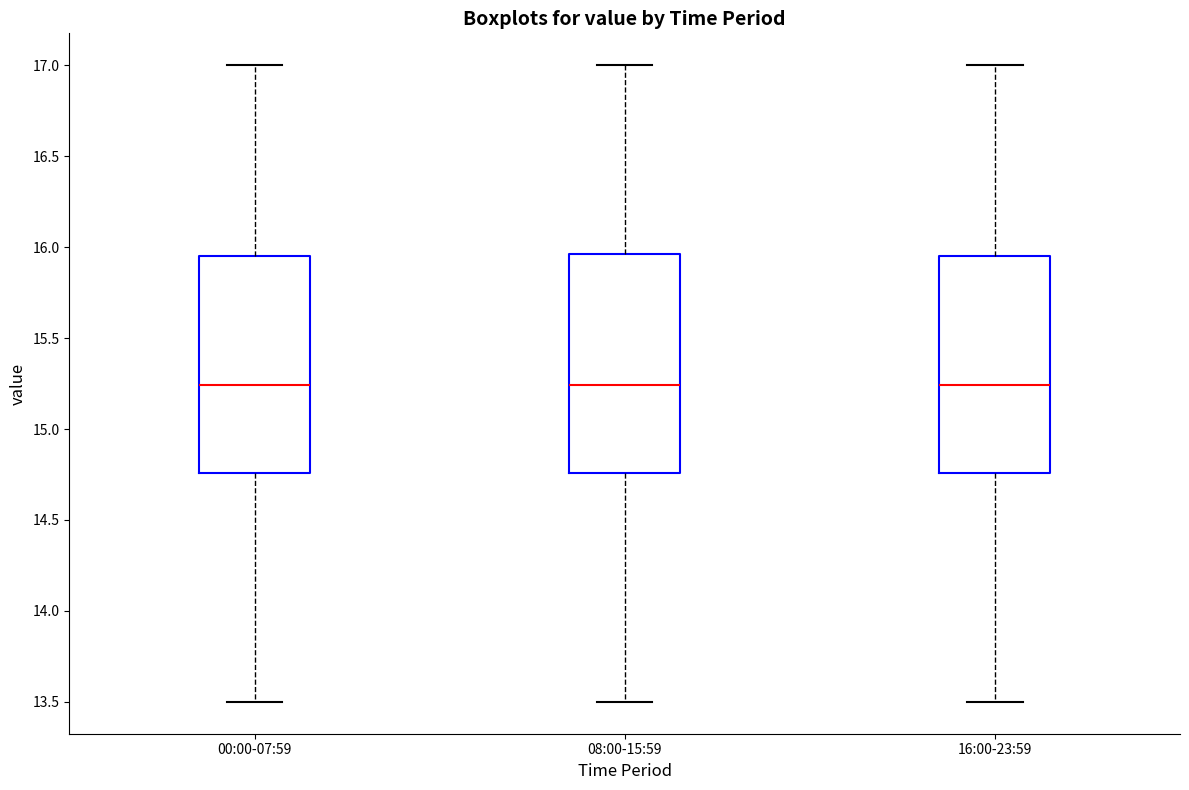

Reading left to right, transcribe this box plot: for each box, give where its median line is, the range the box spans, and where its two whiskers end, as read against the y-axis. The values are not printed on the chart, so give them approximately, as read against the axis.

00:00-07:59: median 15.25, box 14.75 to 15.95, whiskers 13.50 to 17.00
08:00-15:59: median 15.25, box 14.75 to 15.95, whiskers 13.50 to 17.00
16:00-23:59: median 15.25, box 14.75 to 15.95, whiskers 13.50 to 17.00